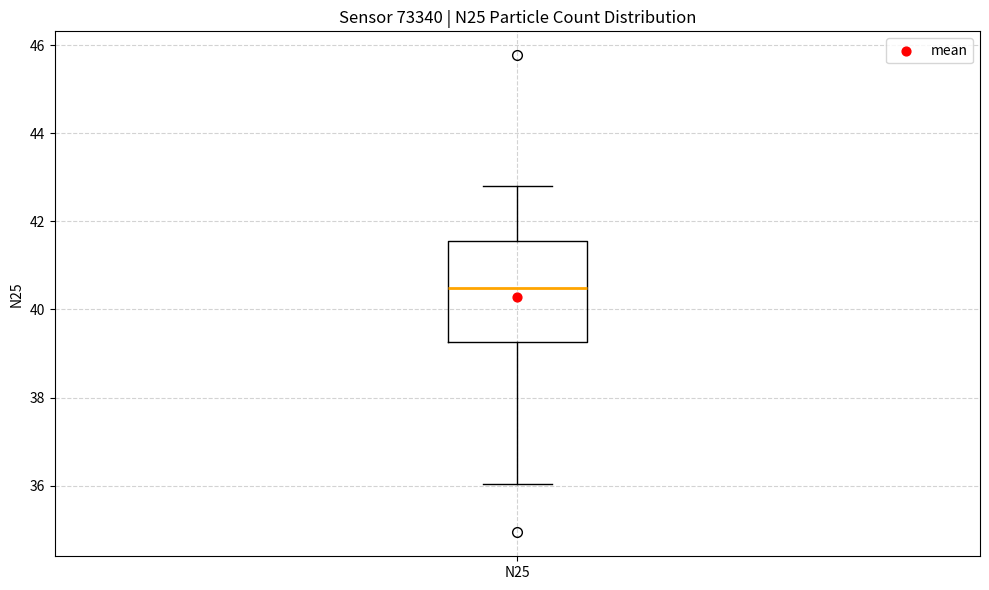

Read this box plot against the y-axis: the position of the median line, the range covered by the box, and the ends of both whiskers. The values are not printed on the chart, so give them approximately, as read against the axis.

median 40.4, box 39.2 to 41.6, whiskers 36.0 to 42.8